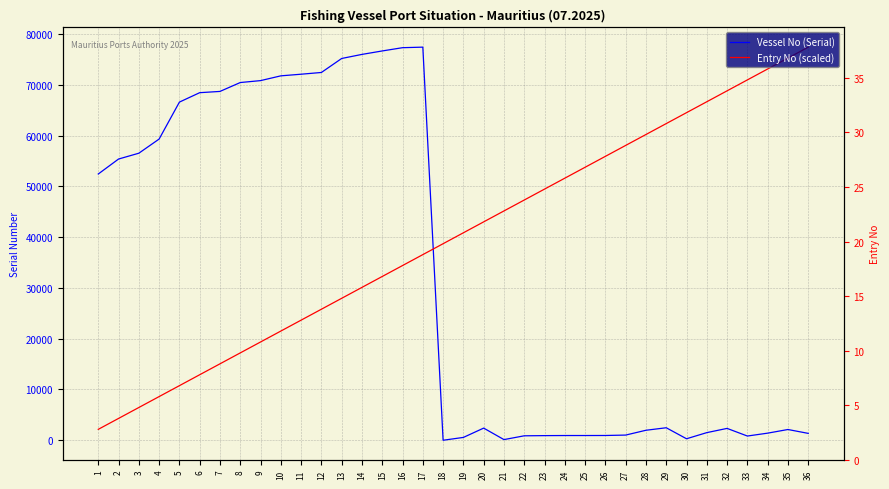

Where is Entry No (scaled) nearest to the value 39781?

18